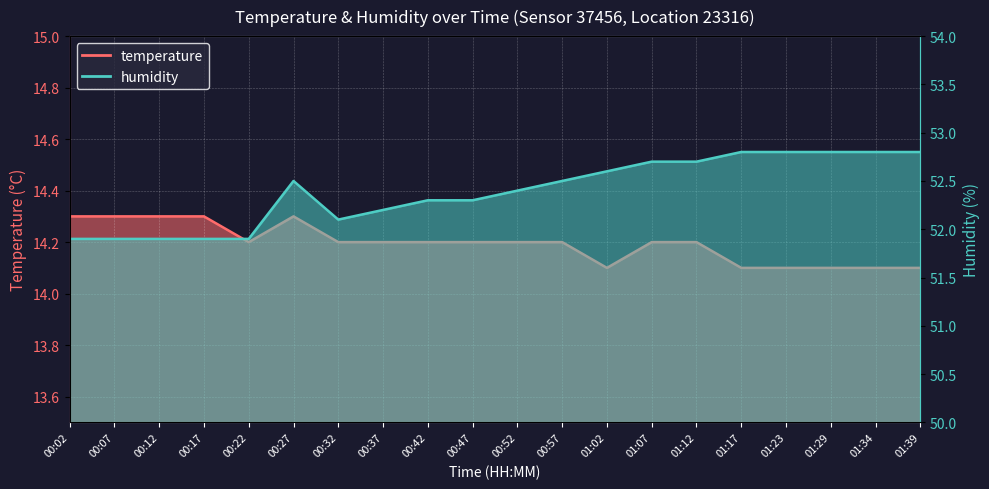

What position from the right is 00:32?

14